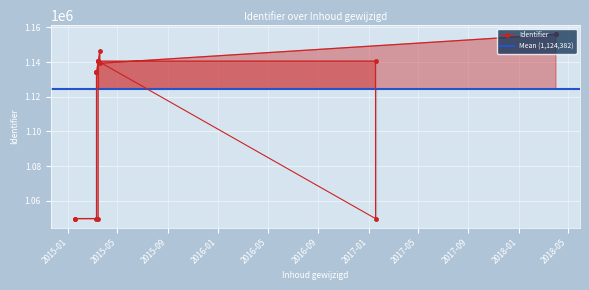

What is the greatest value displayed?

1156002